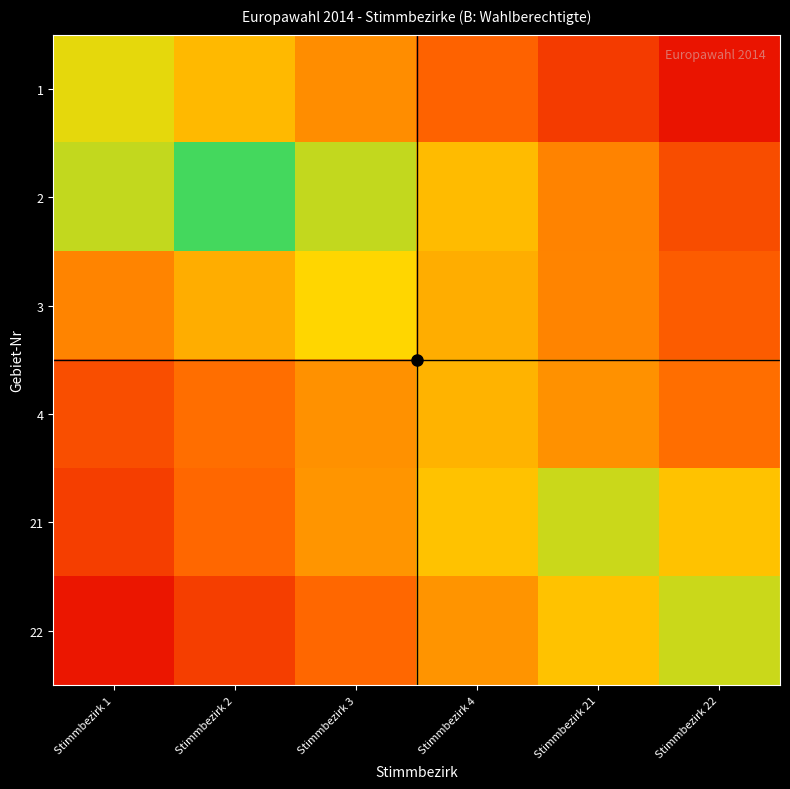

How many data points does each series have?

6